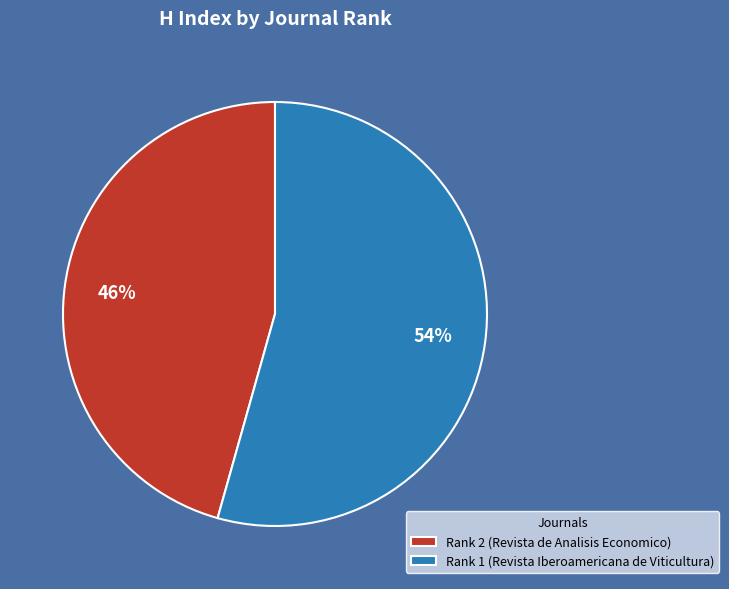

To the nearest percent, what is the combined percentage of Rank 2 (Revista de Analisis Economico) and Rank 1 (Revista Iberoamericana de Viticultura)?

100%